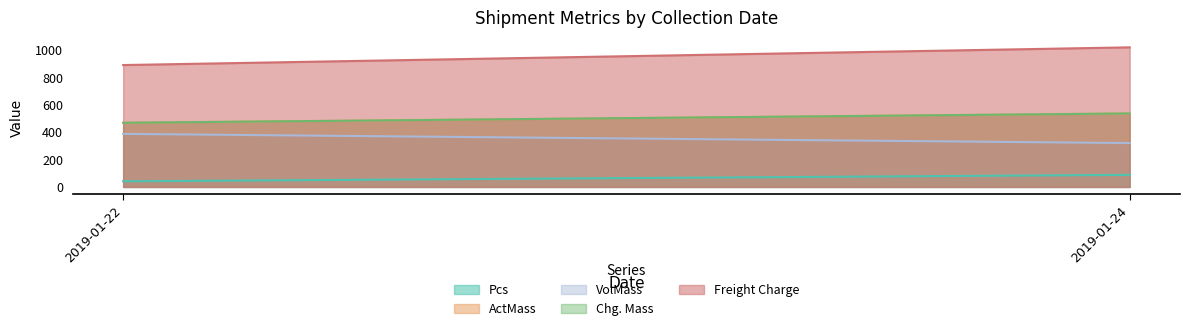

What is the difference between the highest and lowest values at 2019-01-22?

848.2